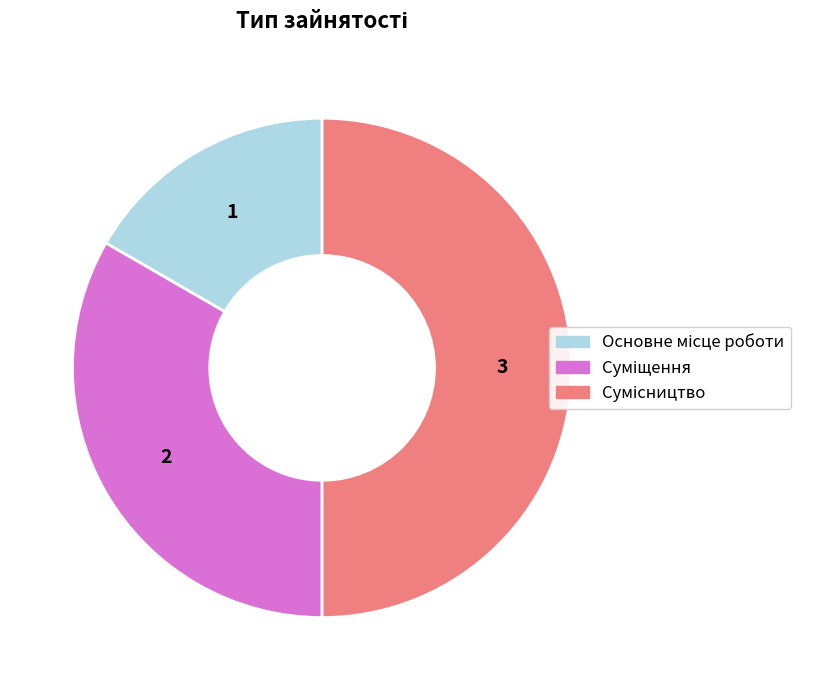

How many segments does this pie chart have?

3